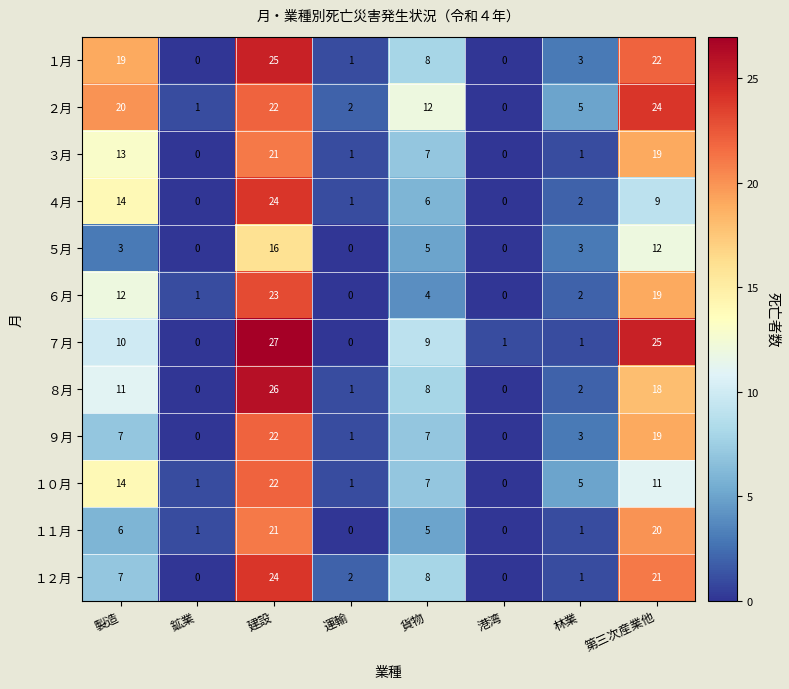

What is the total value across all series at 運輸?

10